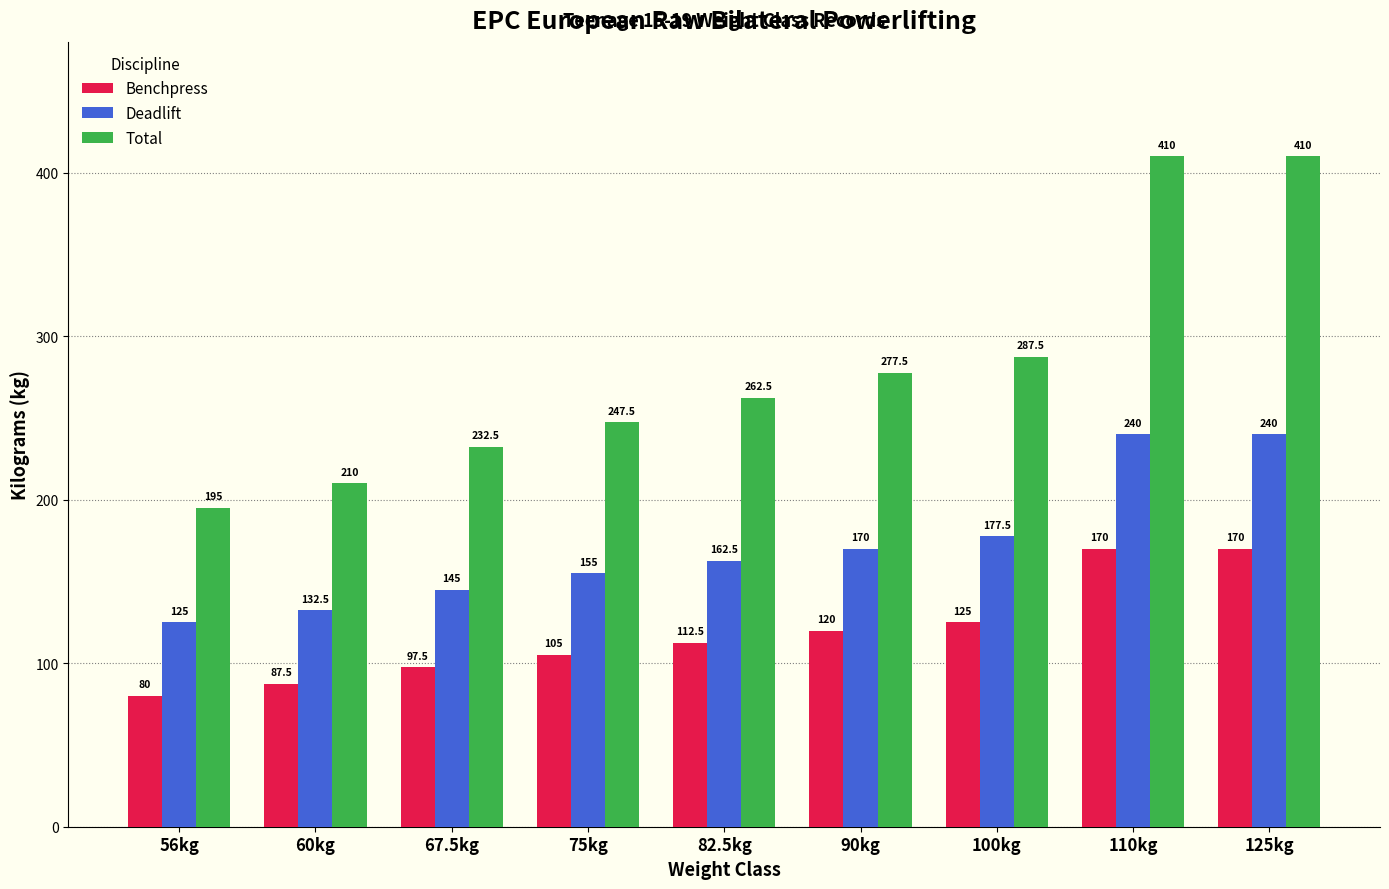

Reading left to right, transcribe all the data shown in this chart.

Benchpress: 56kg=80.0	60kg=87.5	67.5kg=97.5	75kg=105.0	82.5kg=112.5	90kg=120.0	100kg=125.0	110kg=170.0	125kg=170.0
Deadlift: 56kg=125.0	60kg=132.5	67.5kg=145.0	75kg=155.0	82.5kg=162.5	90kg=170.0	100kg=177.5	110kg=240.0	125kg=240.0
Total: 56kg=195.0	60kg=210.0	67.5kg=232.5	75kg=247.5	82.5kg=262.5	90kg=277.5	100kg=287.5	110kg=410.0	125kg=410.0